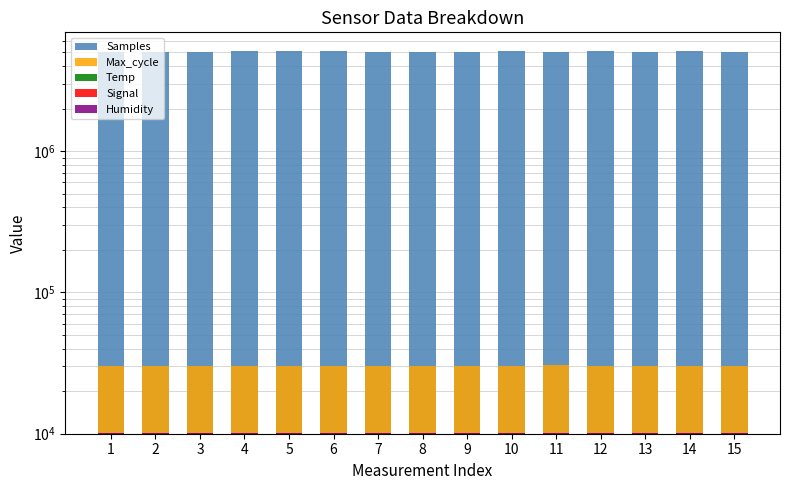

Which has a higher value, 15 or 7?

15